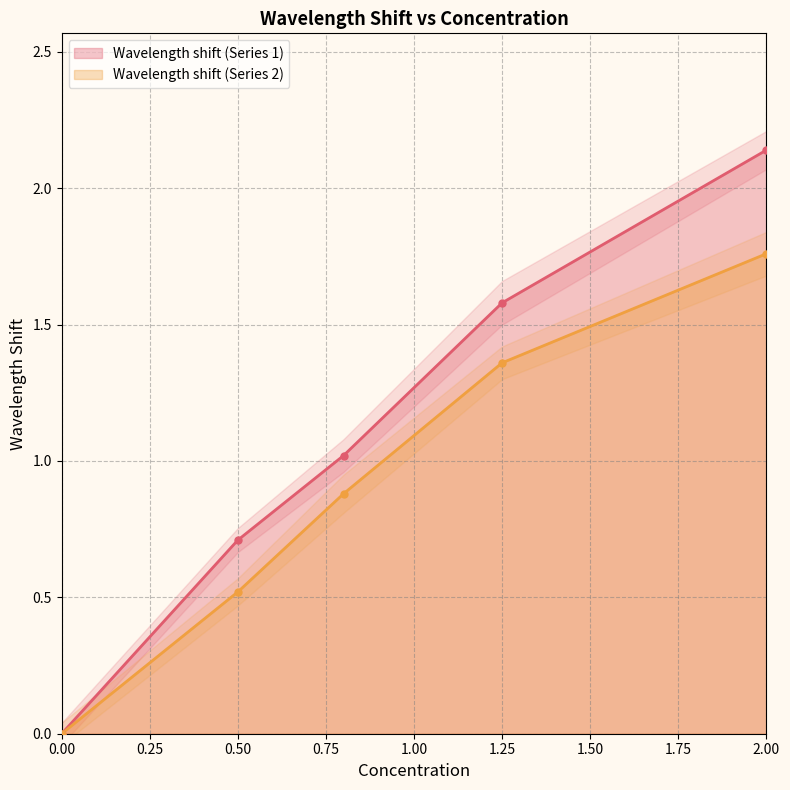

At 0, list the series in order from smallest to largest.

Wavelength shift (Series 1), Wavelength shift (Series 2)